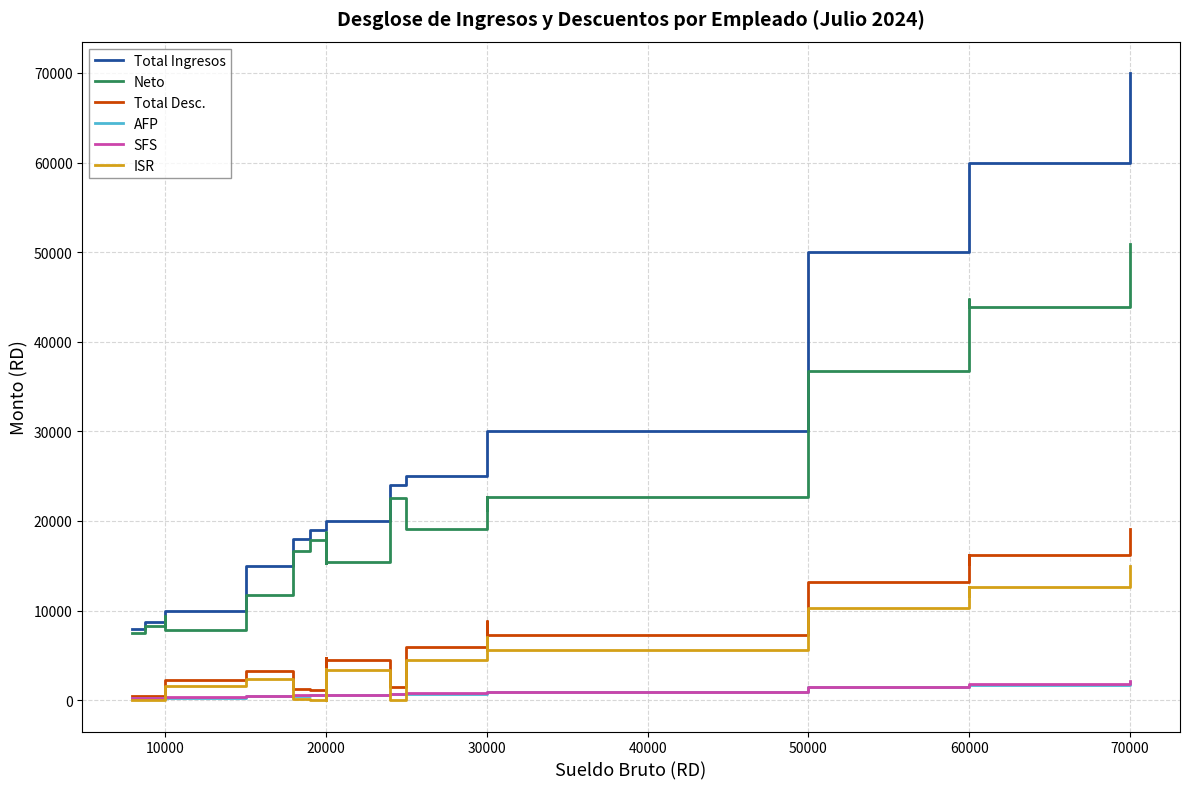

What is the value of the Neto point at the 22nd from the left?

44193.5